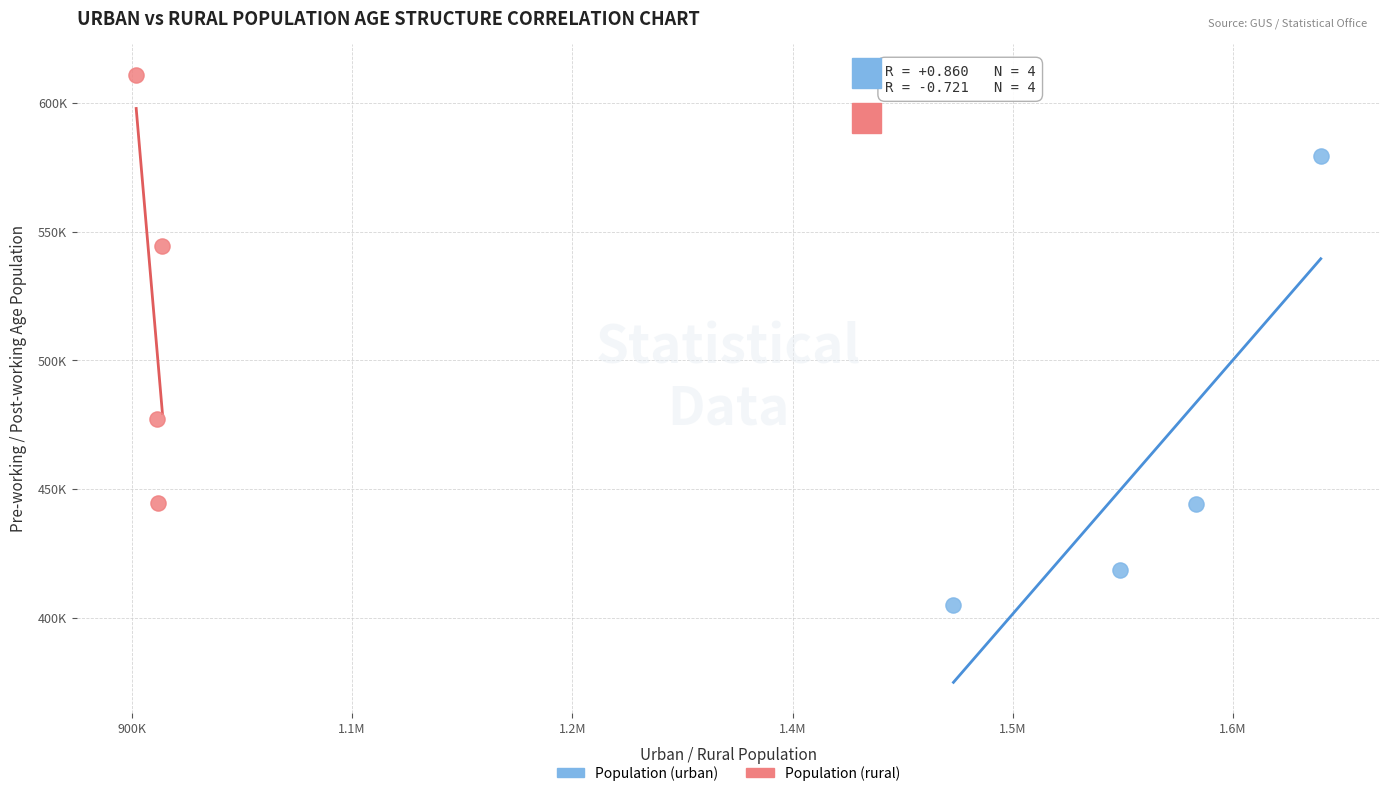

What are all the series names shown in the legend?

Population (urban), Population (rural)